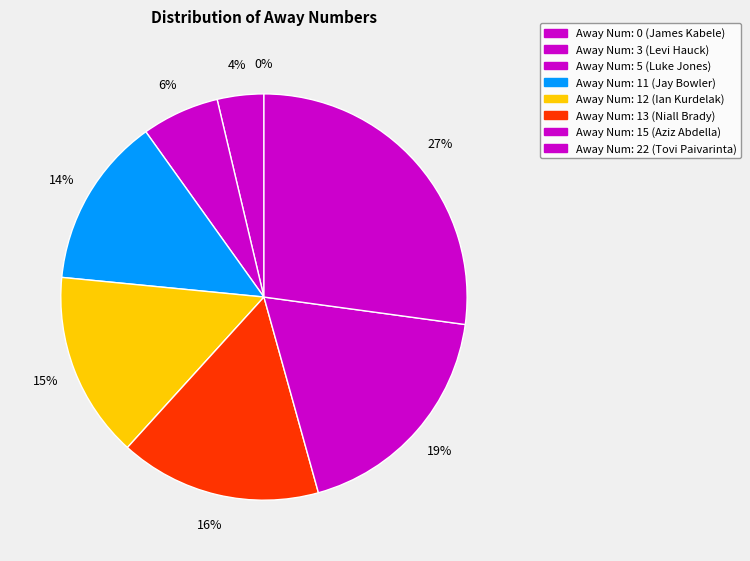

What is the change in value from James Kabele (0) to Tovi Paivarinta (22)?

+22